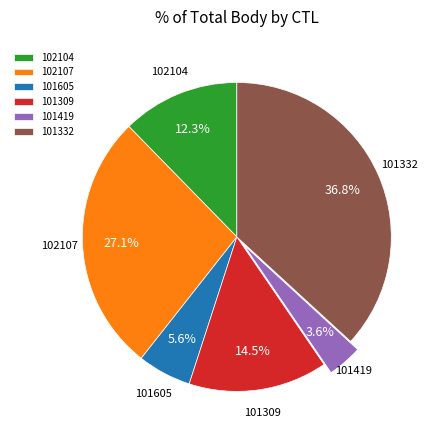

To the nearest percent, what percentage of the pie is 102107?

27%